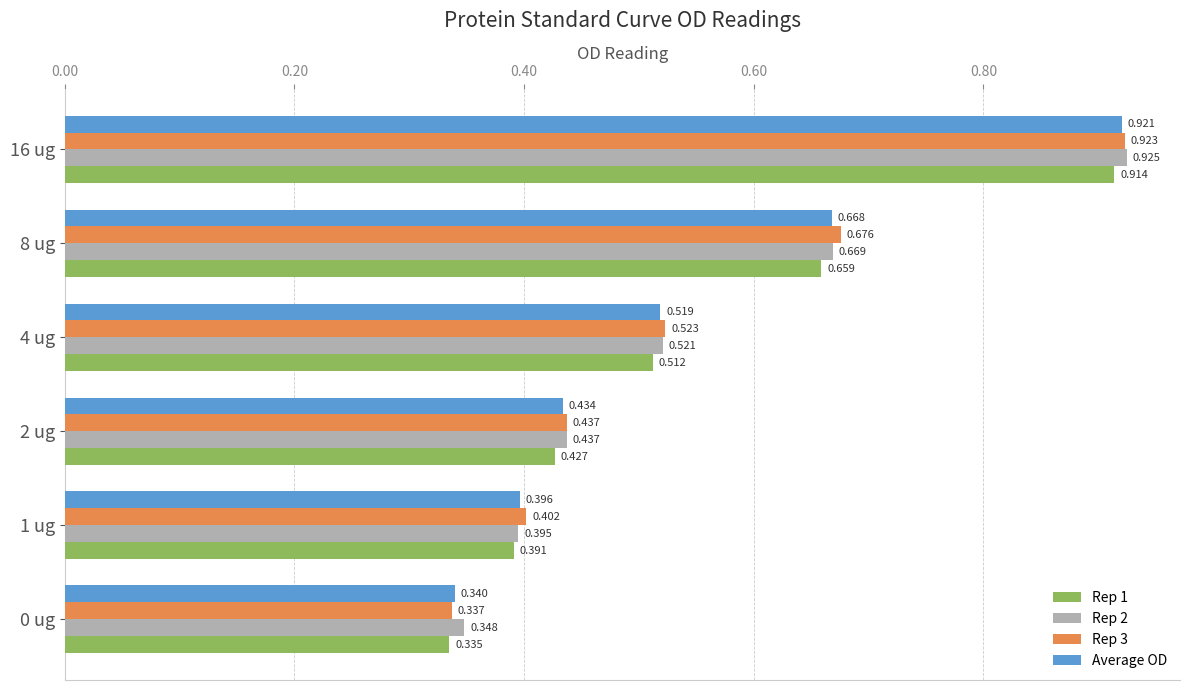

Is the value of Rep 2 at 4 ug greater than the value of Rep 3 at 4 ug?

No